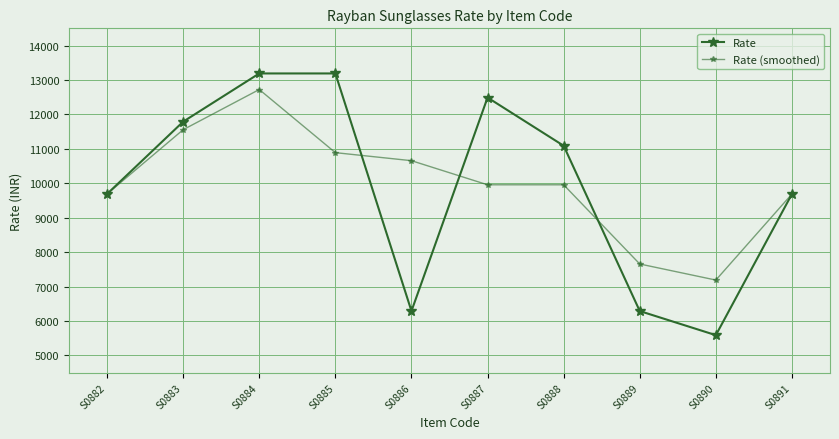

Rank the series by their maximum value, from lowest to highest.

Rate (smoothed), Rate